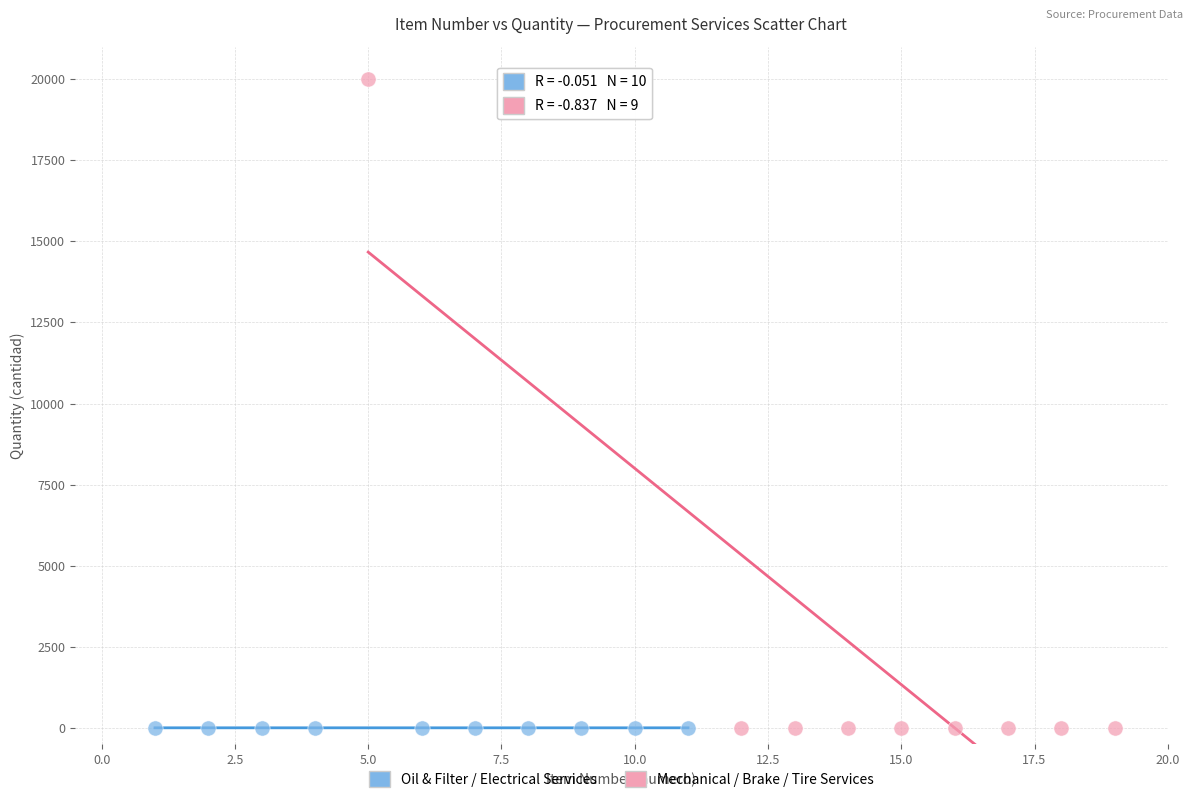

Which series has the widest spread of Y values?

Mechanical / Brake / Tire Services